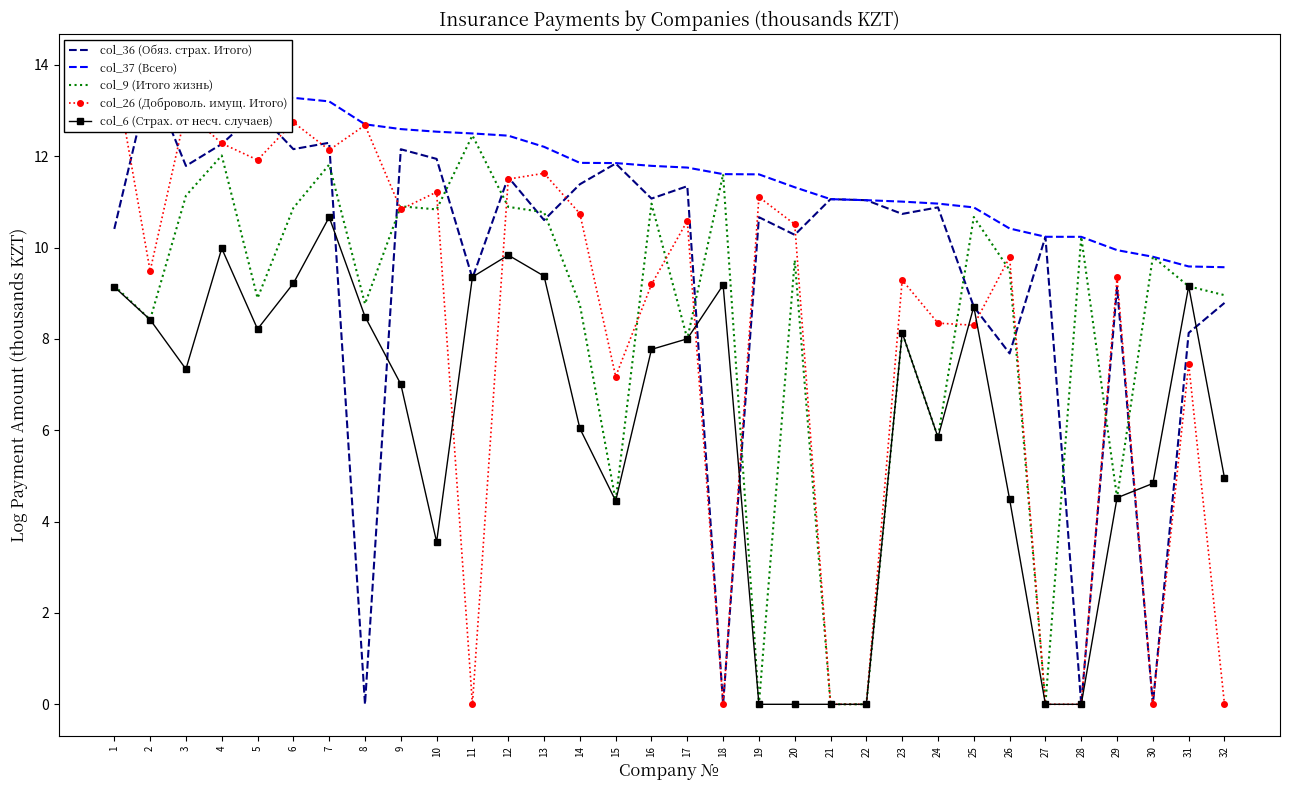

Is the value of col_37 (Всего) at 9 greater than the value of col_36 (Обяз. страх. Итого) at 19?

Yes